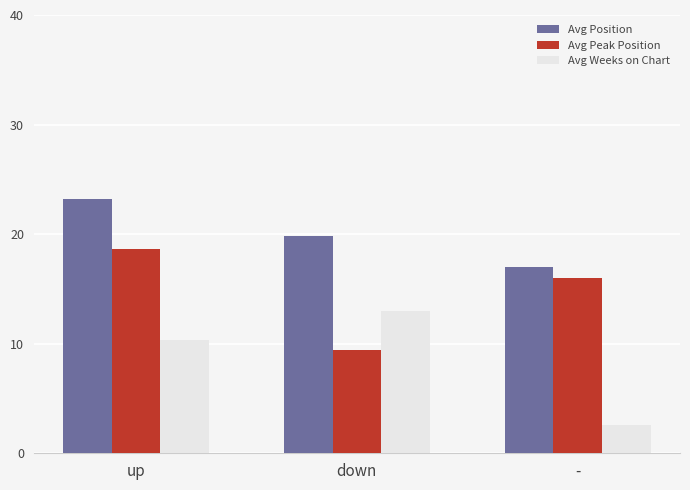

Where is Avg Peak Position nearest to the value 14?

-